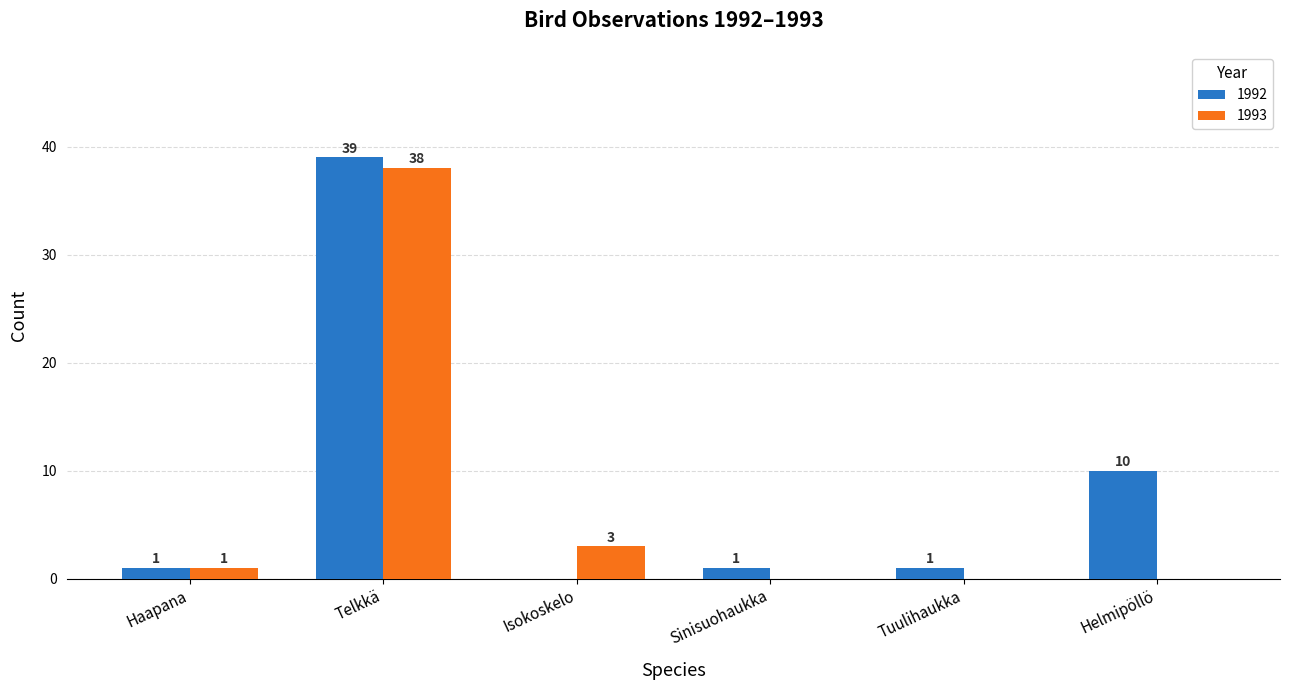

At which label is 1992 closest to 19?

Helmipöllö